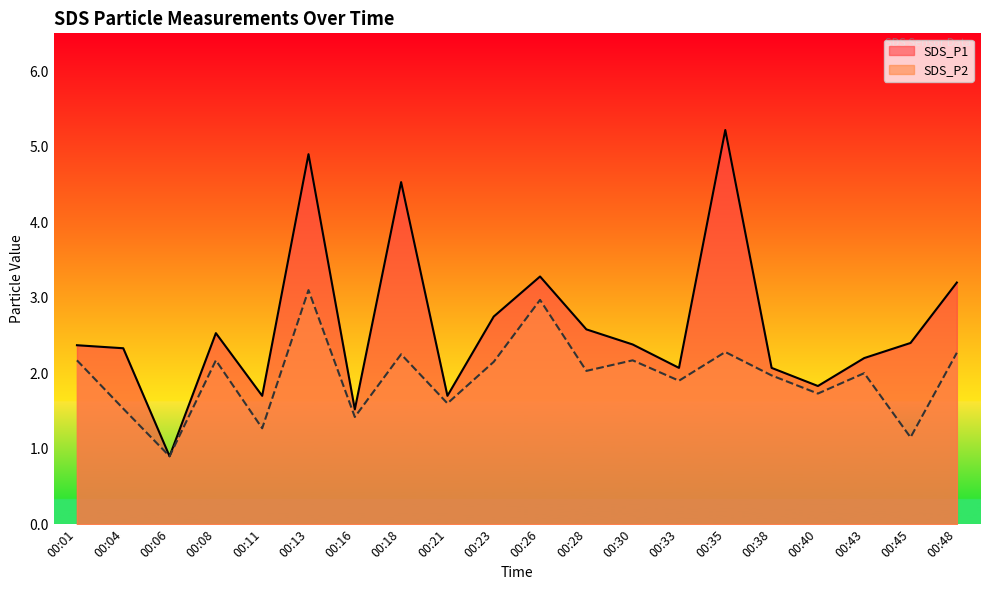

True or false: SDS_P1 and SDS_P2 intersect in this chart.

False